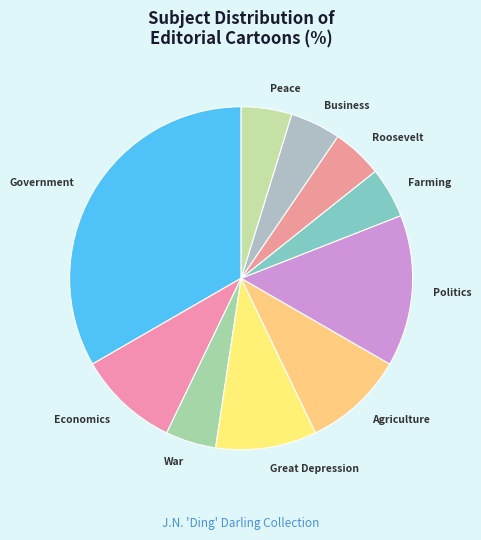

Is it true that Politics is 14% of the pie?

True